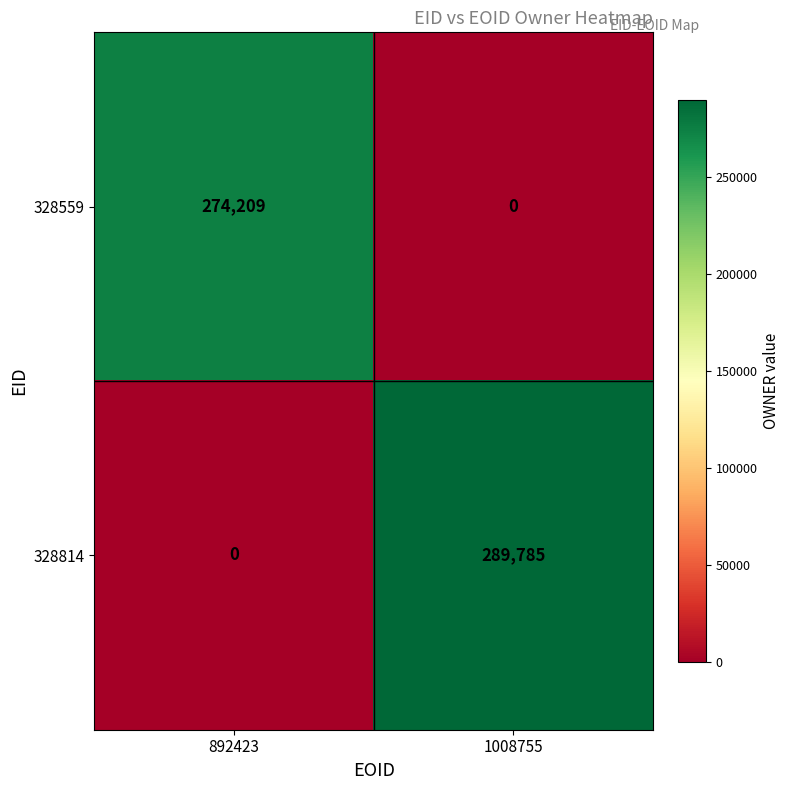

Rank the series by their average value, from highest to lowest.

328814, 328559